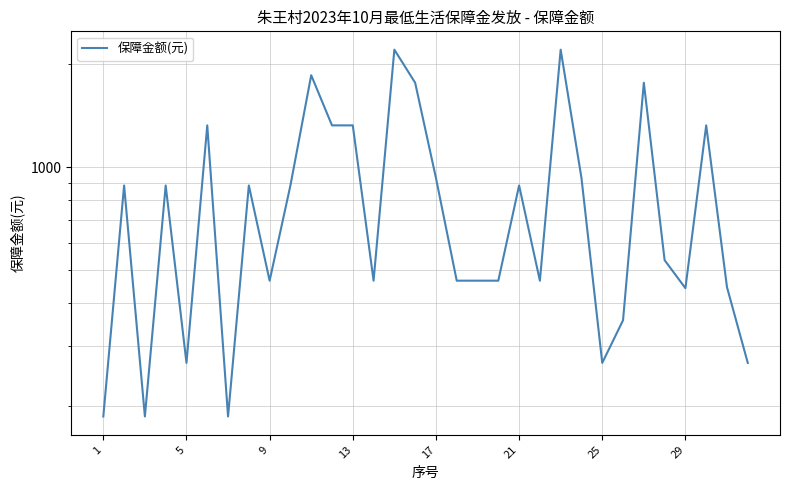

How many distinct data groups are displayed?

1